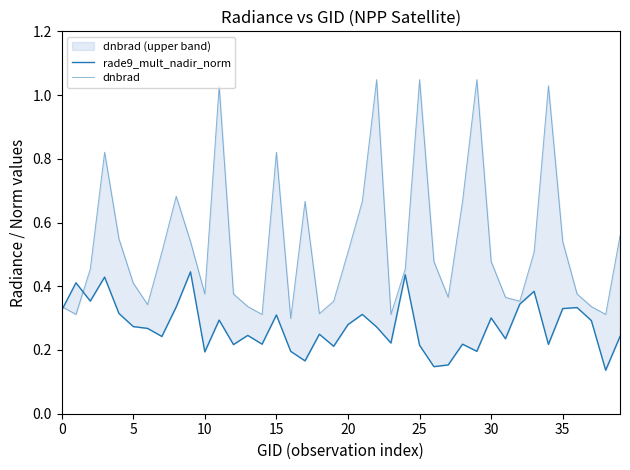

Which series has the widest spread of values?

dnbrad